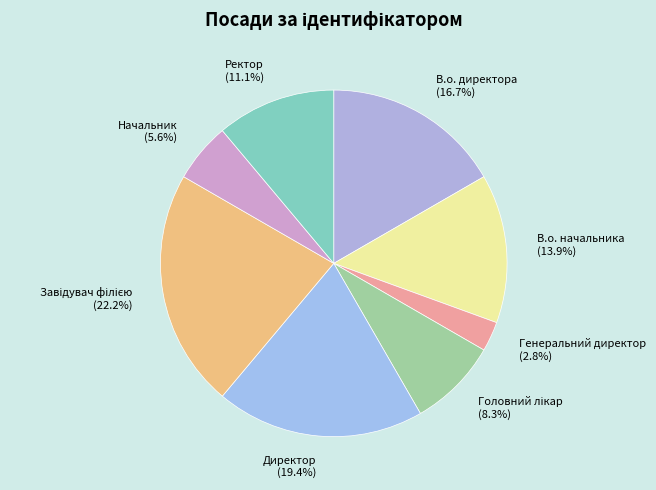

Is the sum of В.о. директора and Ректор greater than half?

No